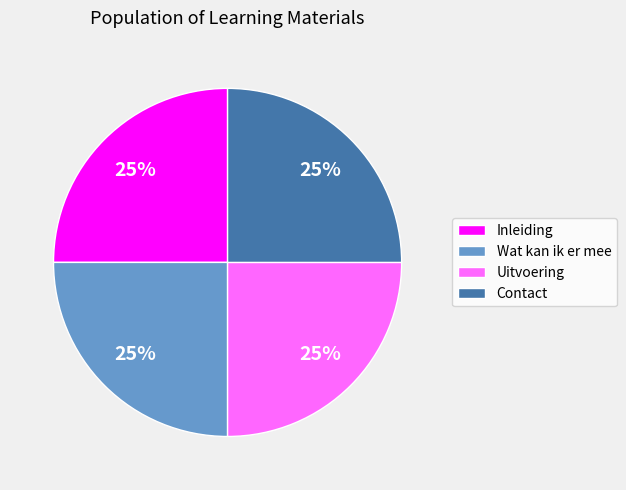

What is the ratio of the value at Inleiding to the value at Contact?

1.0